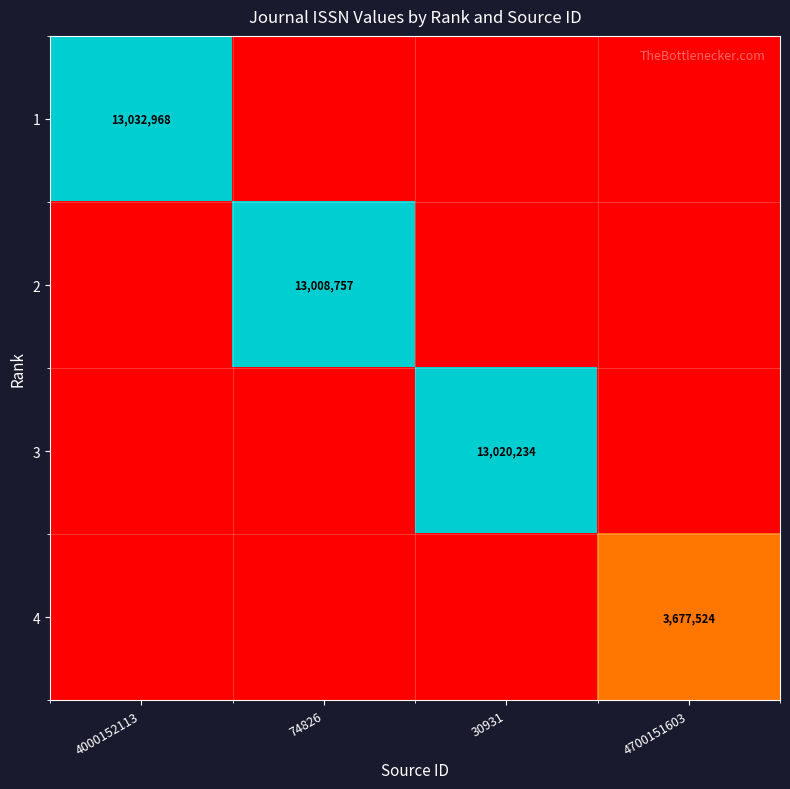

Is it true that 2 equals 21742568 at 74826?

False